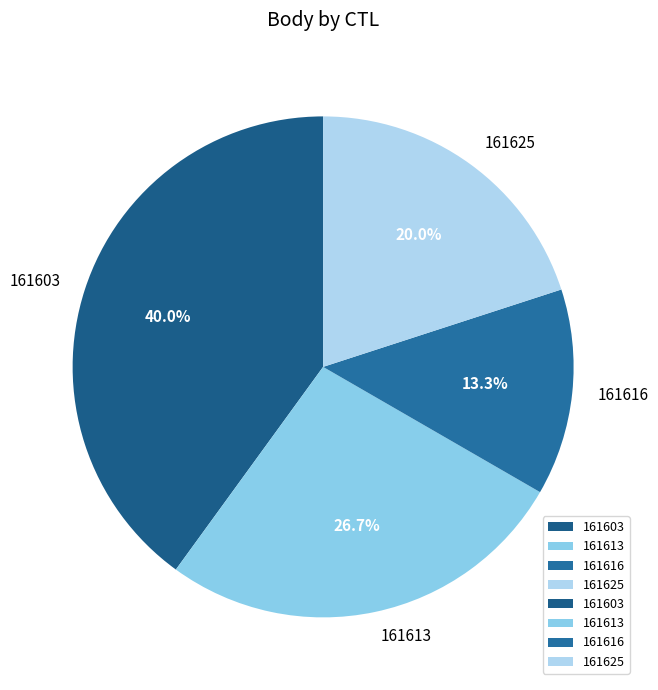

Approximately how many times larger is the value at 161613 compared to 161616?

2.0